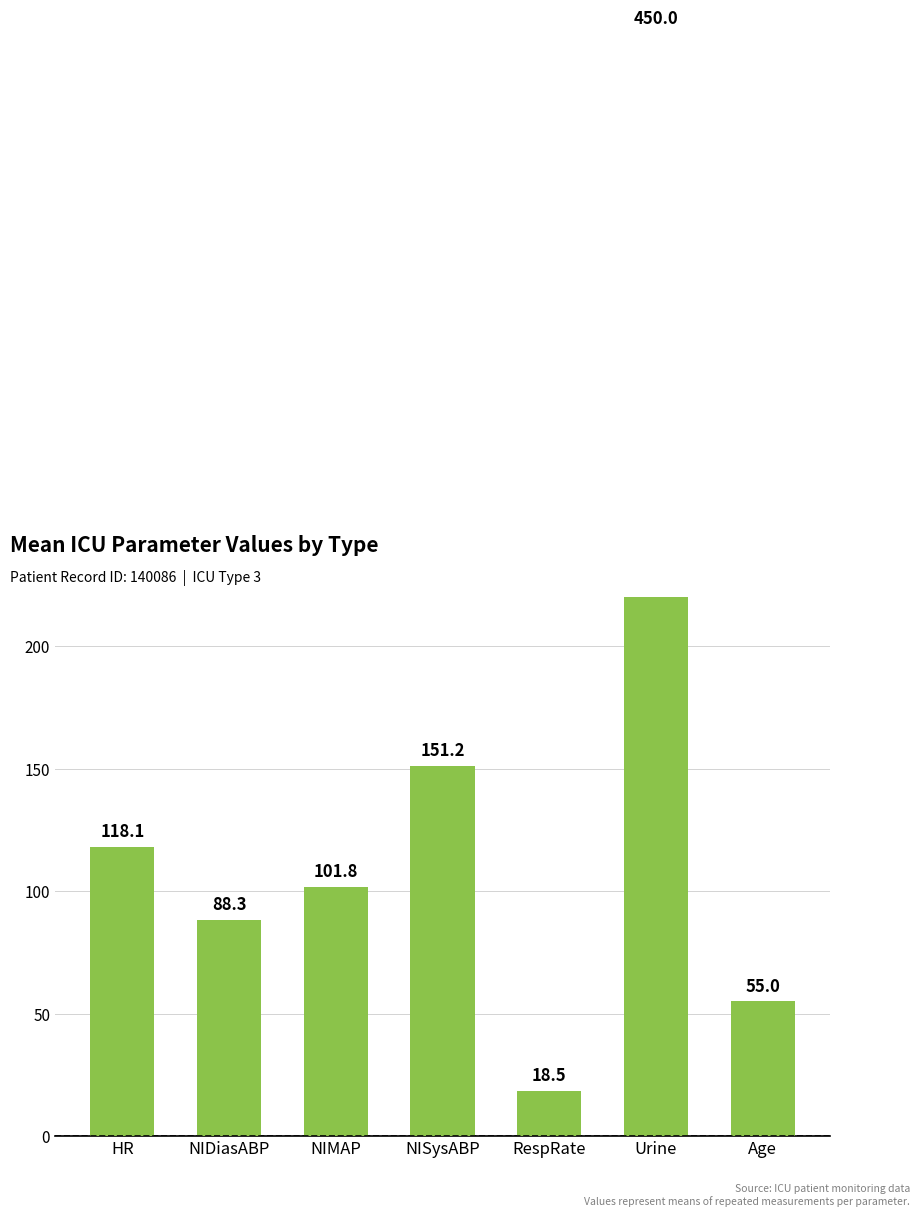

What position from the left is NIMAP?

3